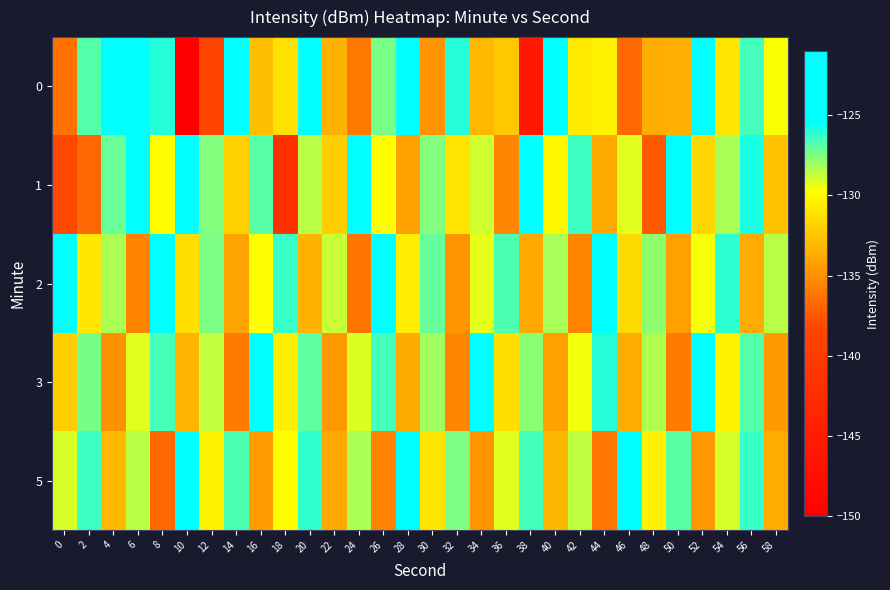

How many data points does each series have?

30